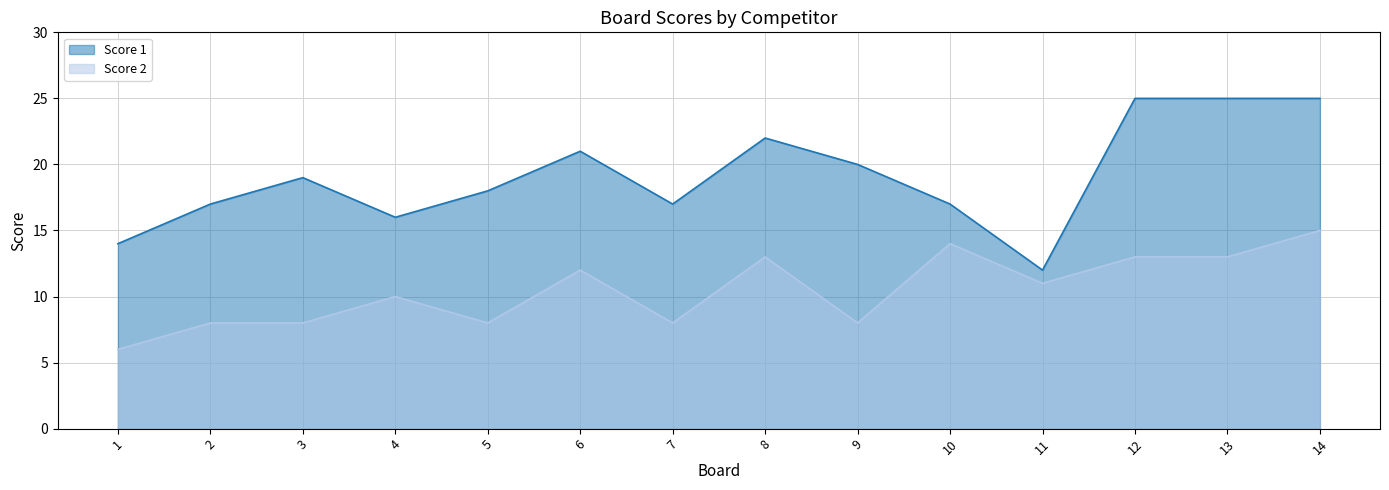

True or false: Score 1 and Score 2 cross at least once.

False